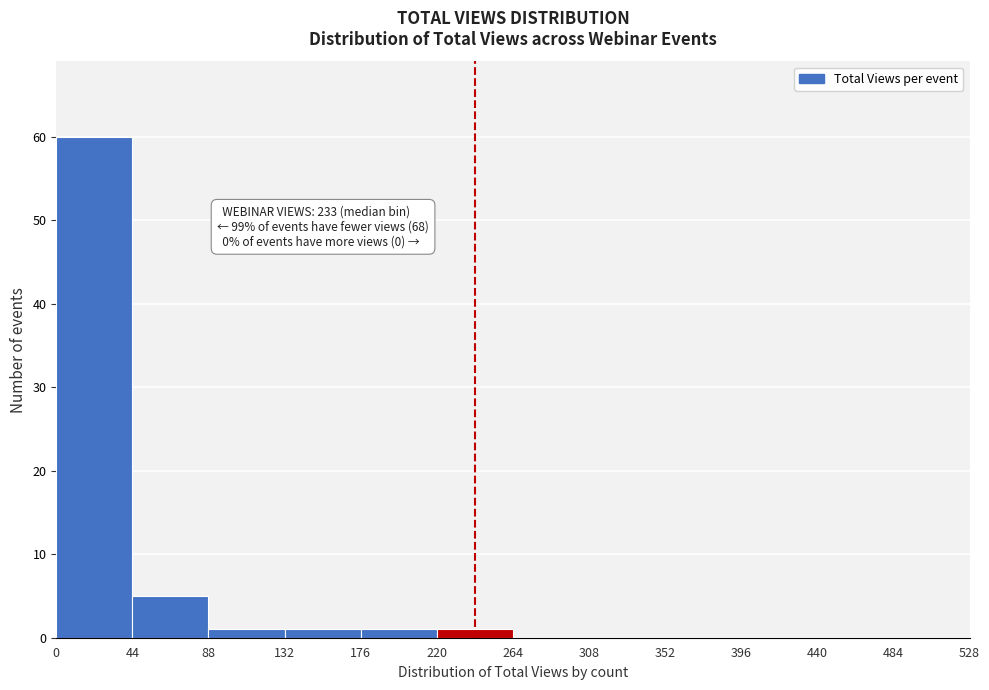

Which range on the x-axis has the tallest bar?

0 to 44